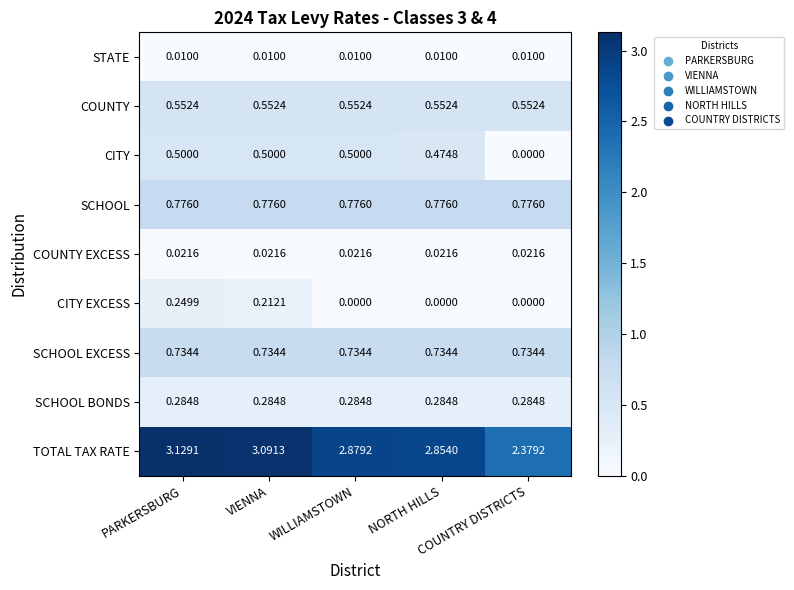

Which series has the largest total across all categories?

TOTAL TAX RATE